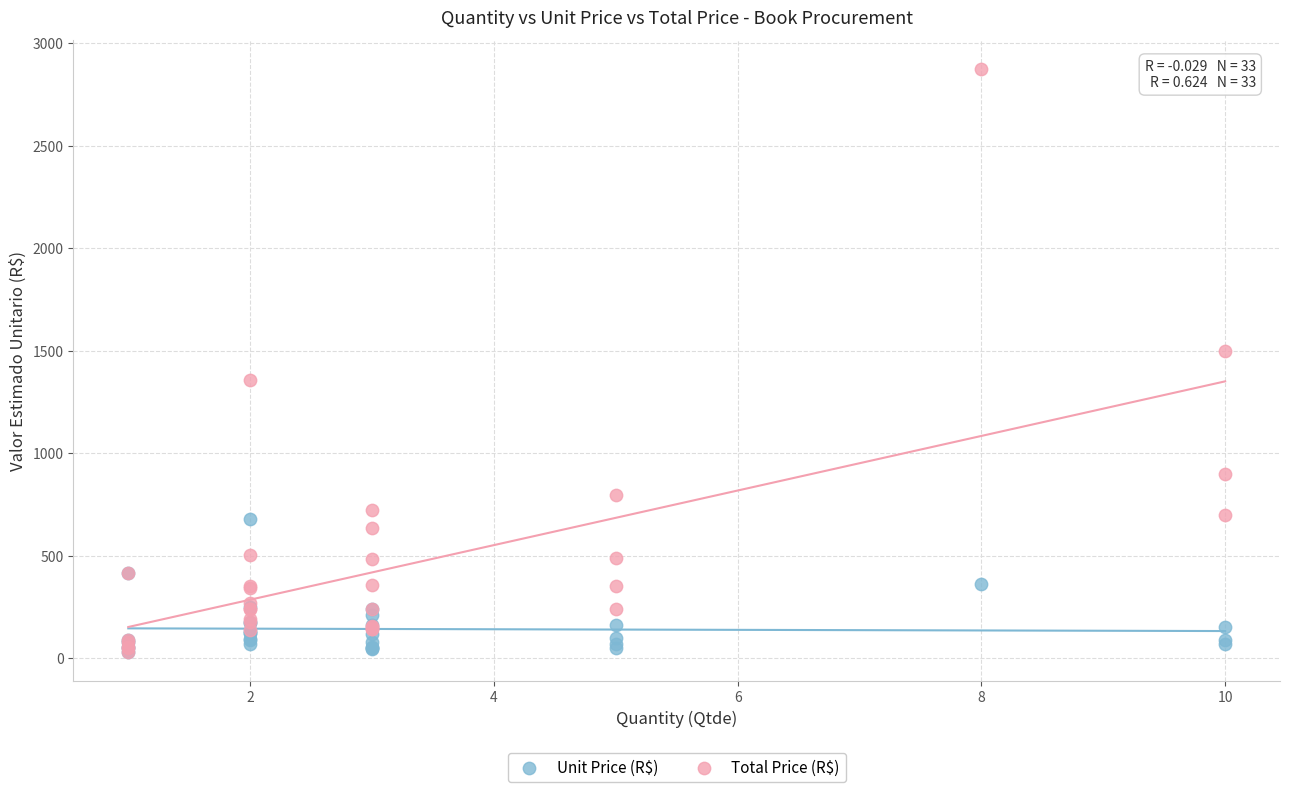

Across all series, what Y value is closest to 1451?

1500.0